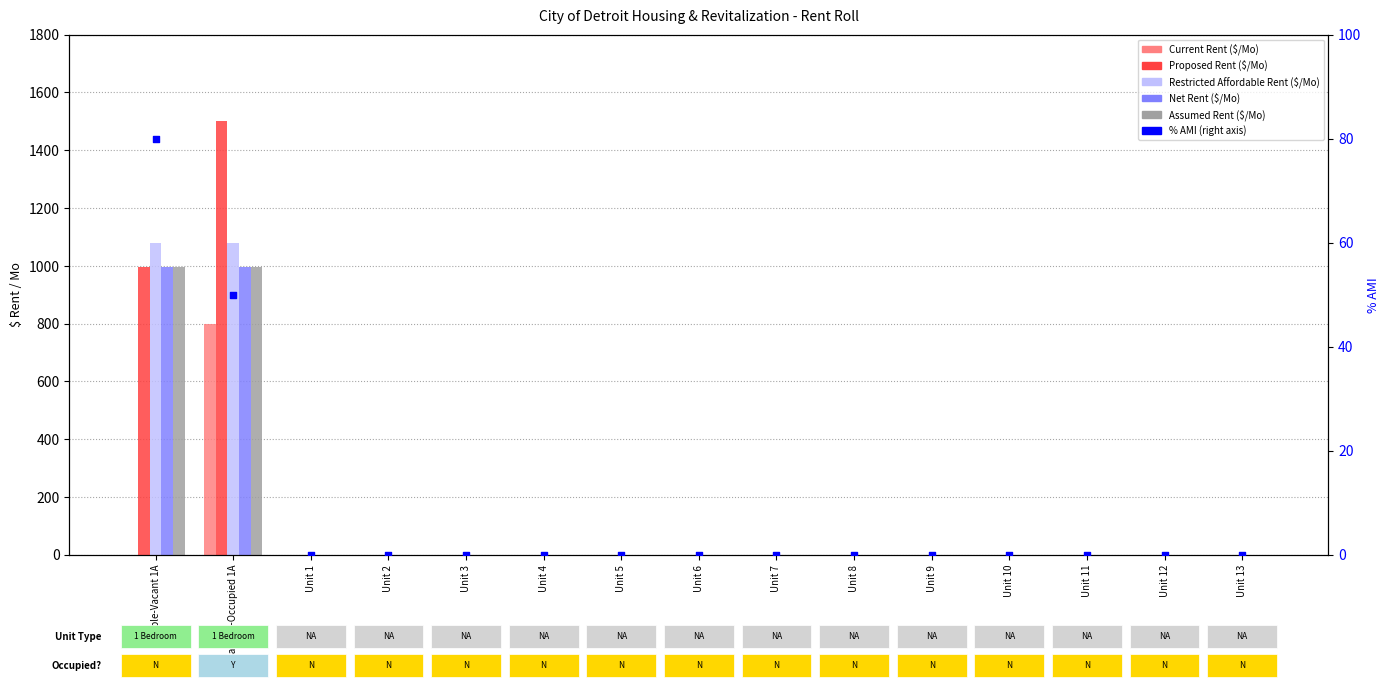

Which series contains the highest Y value?

Proposed Rent ($/Mo)